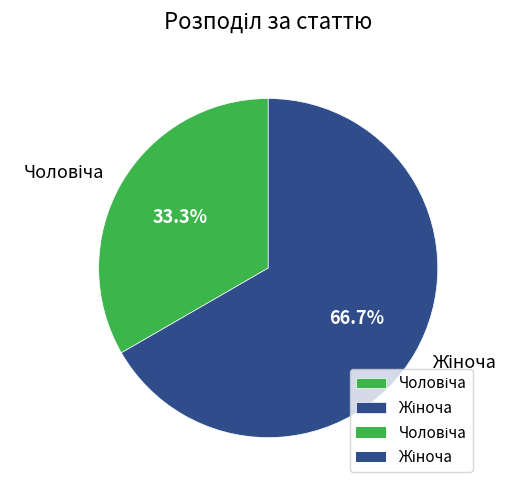

Does any single category account for the majority?

Yes